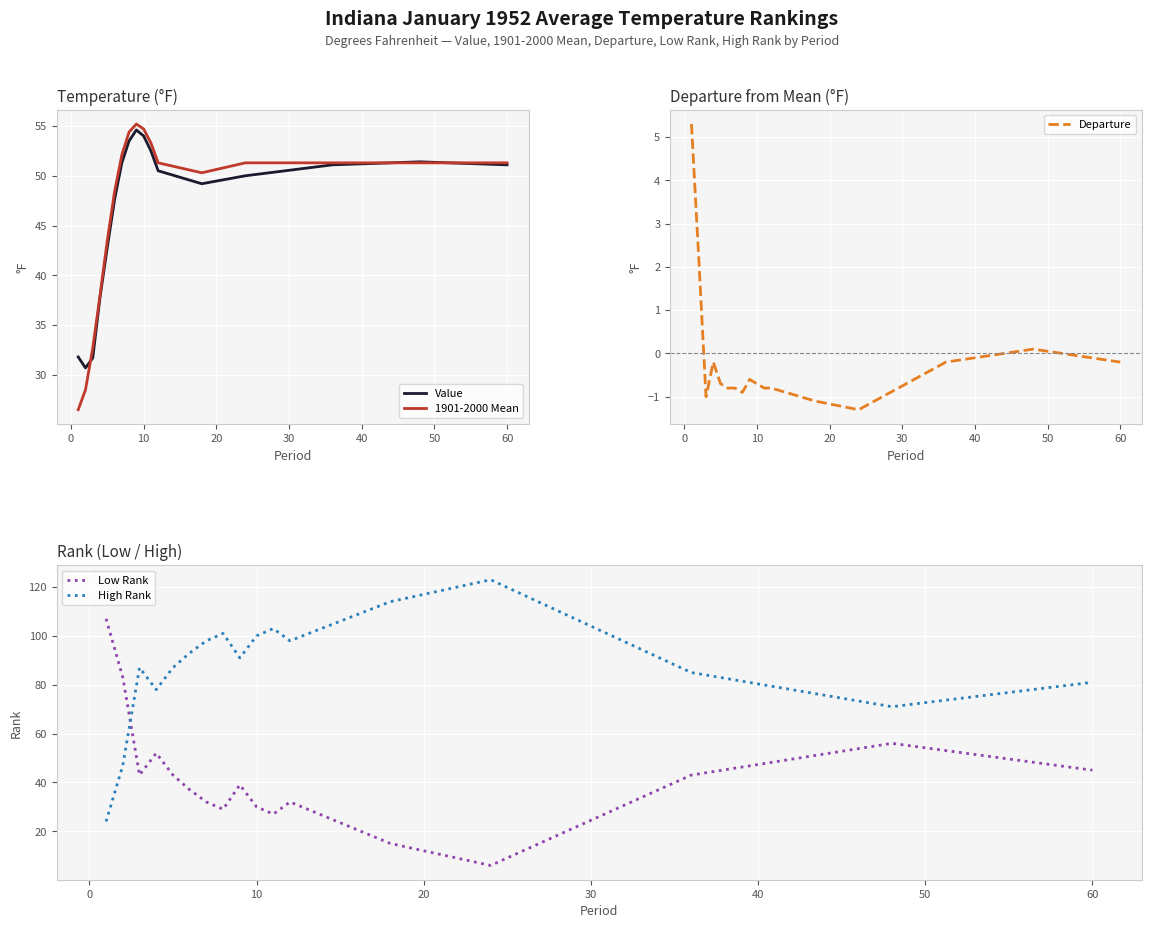

How many data points in Departure are above 0?

3